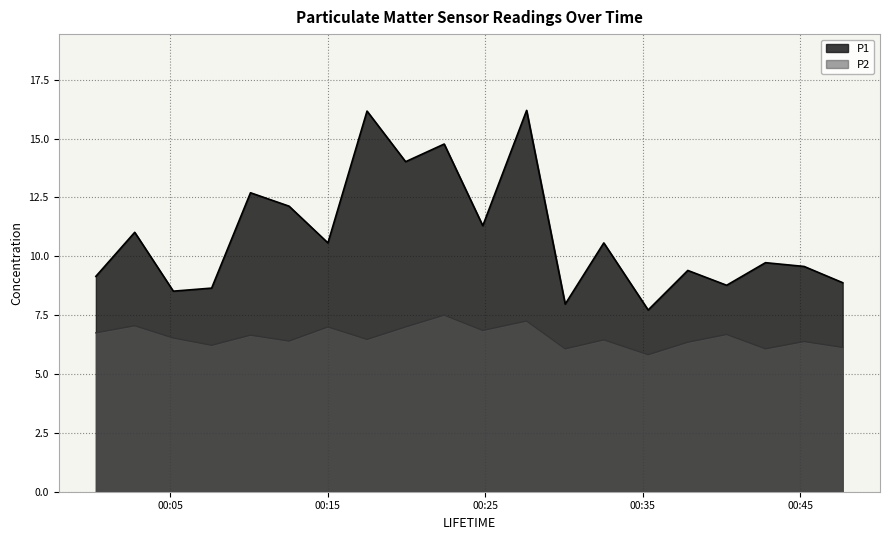

Reading right to left, extract all data points from this chart.

P1: 8.9	9.6	9.7	8.8	9.4	7.7	10.6	8.0	16.2	11.3	14.8	14.0	16.2	10.6	12.1	12.7	8.7	8.5	11.0	9.2
P2: 6.1	6.4	6.1	6.7	6.3	5.8	6.5	6.1	7.2	6.8	7.5	7.0	6.5	7.0	6.4	6.7	6.2	6.5	7.0	6.8